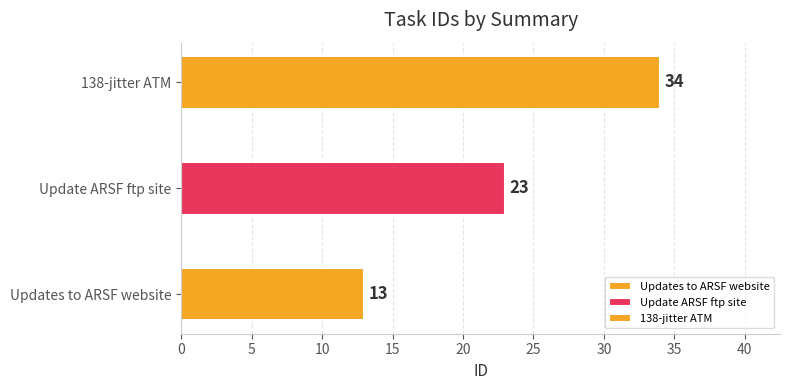

At which label is the value closest to 23?

Update ARSF ftp site